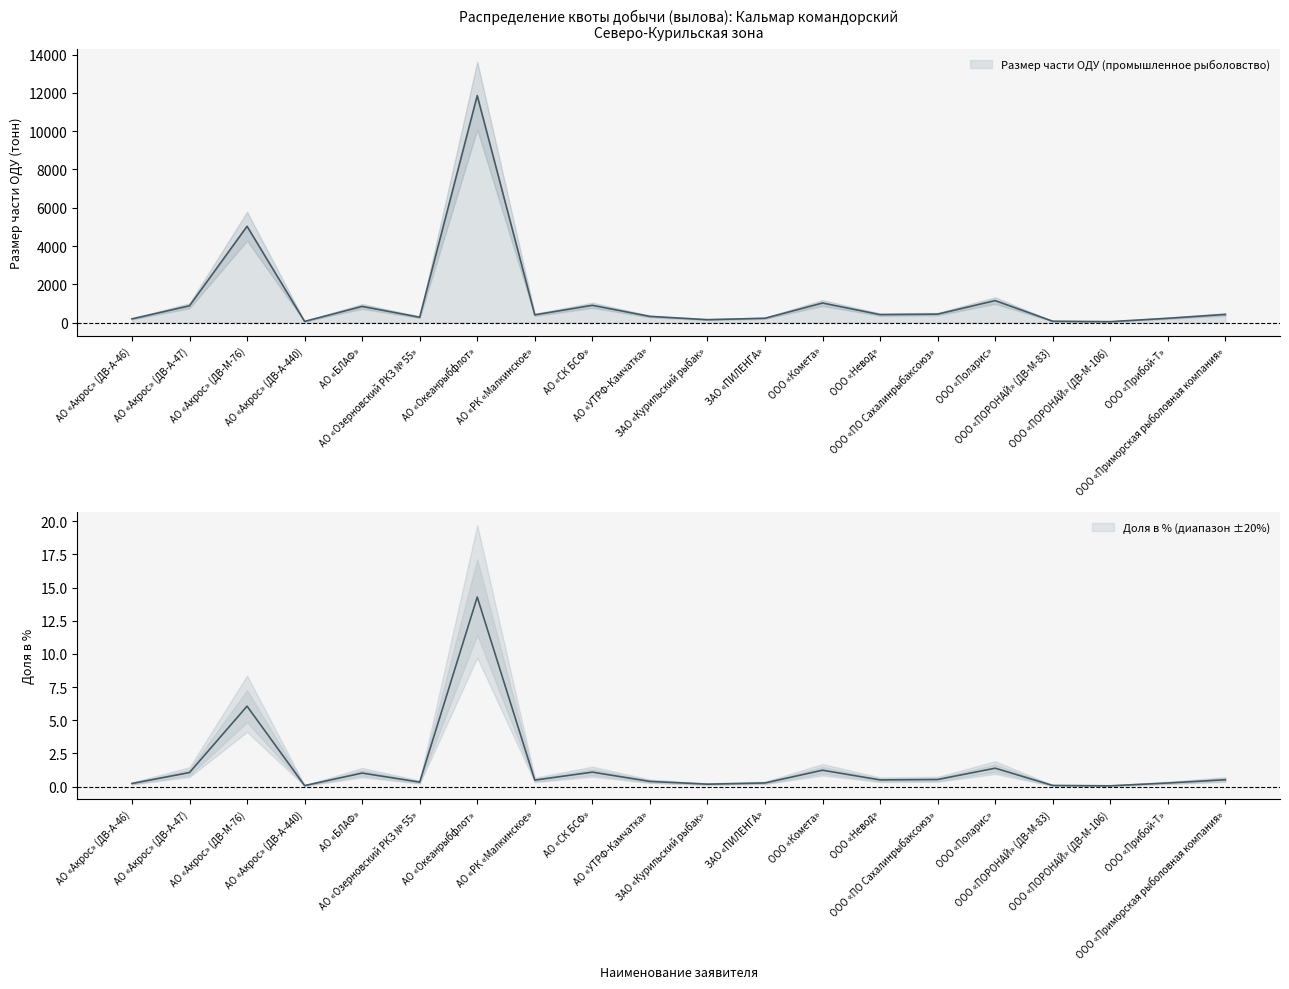

How many lines are shown in the chart?

2